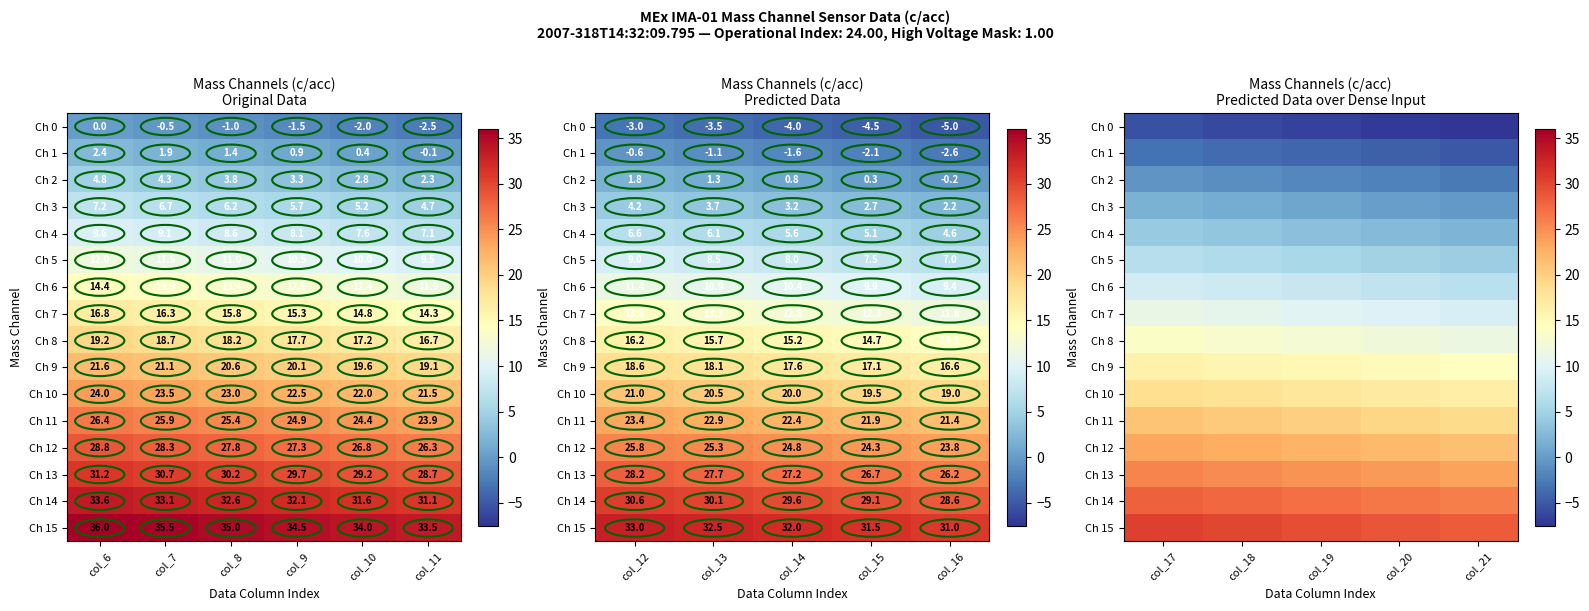

At col_17, list the series in order from smallest to largest.

Ch 0, Ch 1, Ch 2, Ch 3, Ch 4, Ch 5, Ch 6, Ch 7, Ch 8, Ch 9, Ch 10, Ch 11, Ch 12, Ch 13, Ch 14, Ch 15